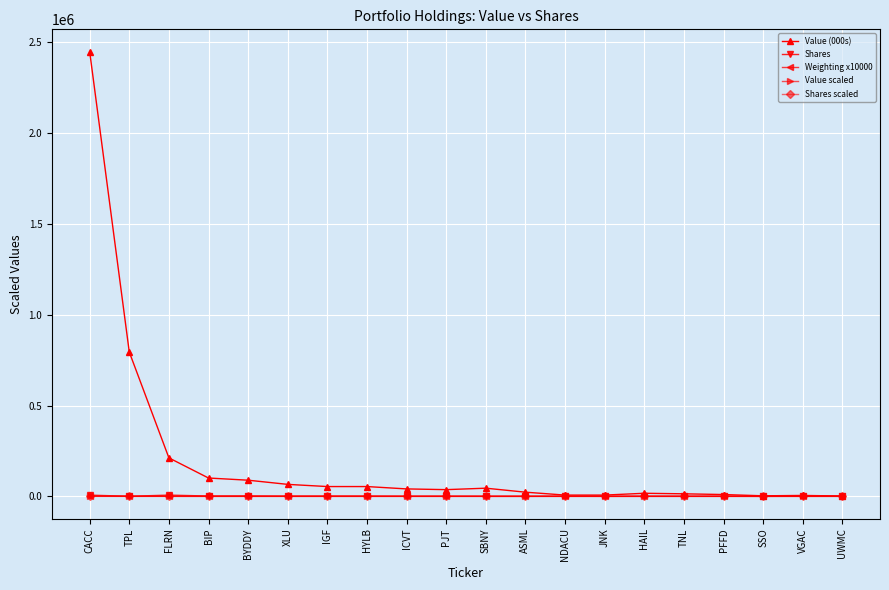

What is the spread (max minus min) of values at TPL?

794995.0